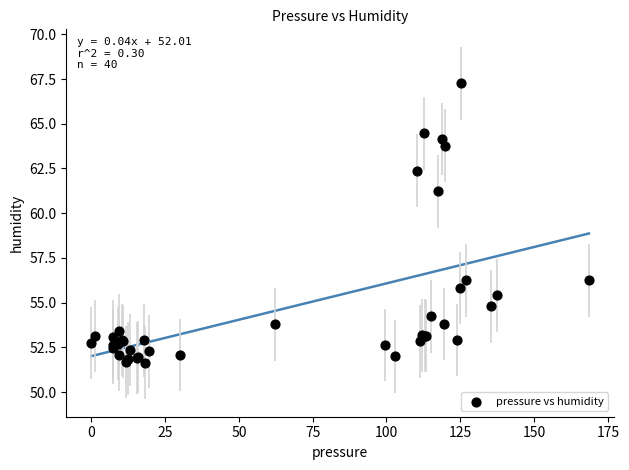

What Y value in the scatter plot is closest to 59?

61.2